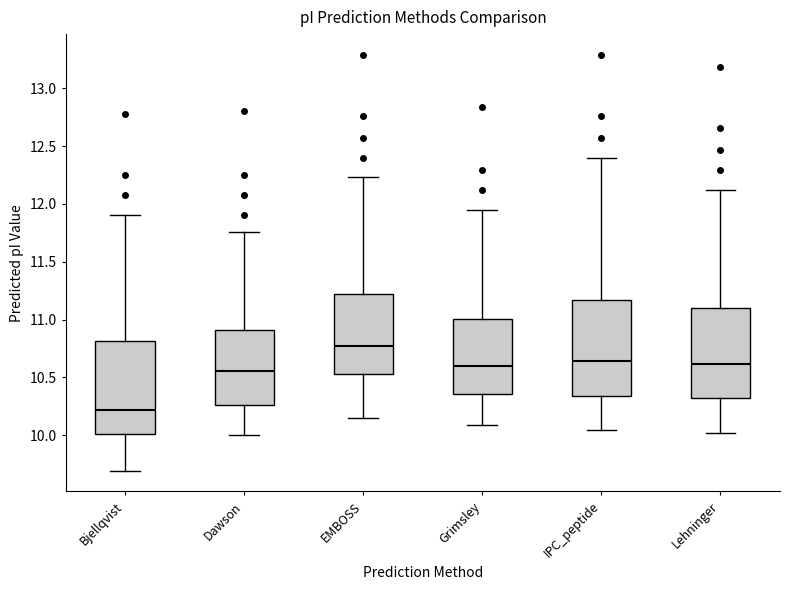

Where is the lower edge of the box for Grimsley on the y-axis? The values are not printed on the chart, so give them approximately, as read against the axis.

10.35